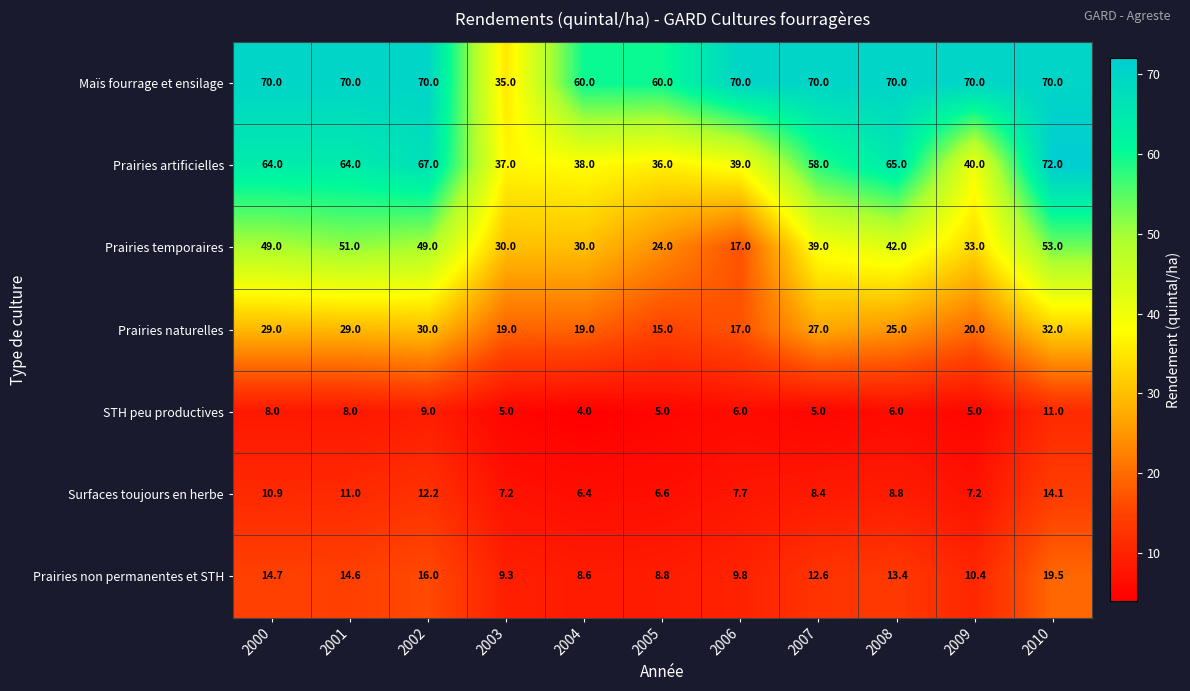

What is the total value across all series at 2007?

220.0